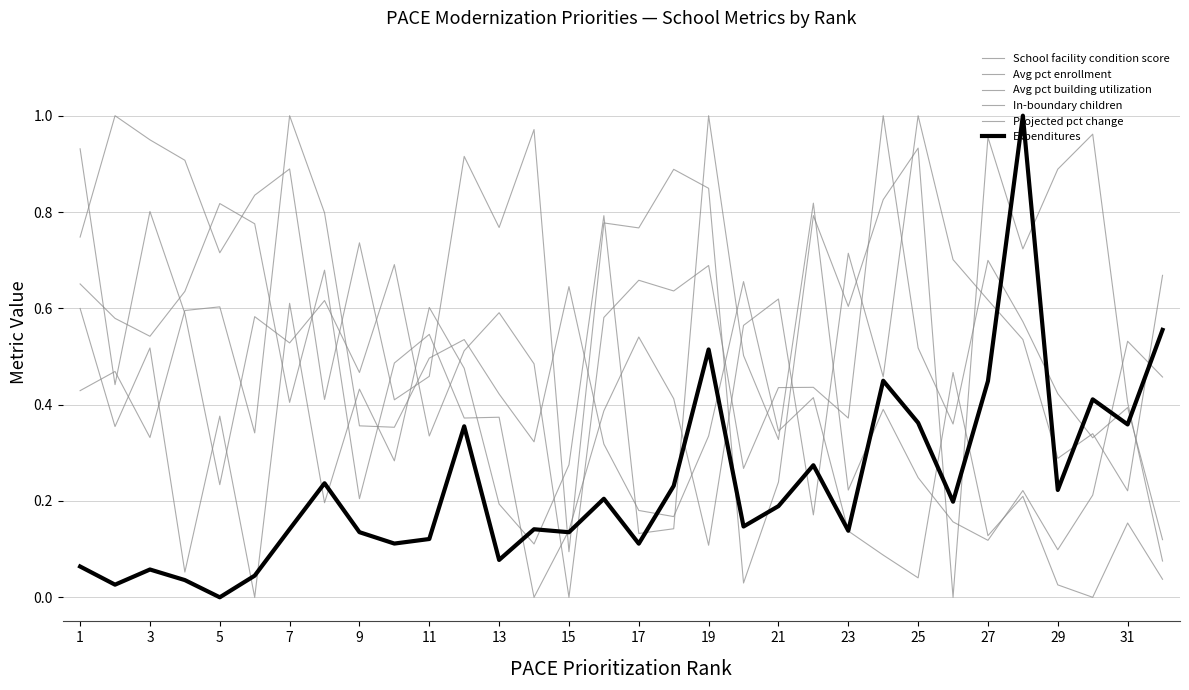

At which category does Avg pct building utilization reach its first local peak?

3